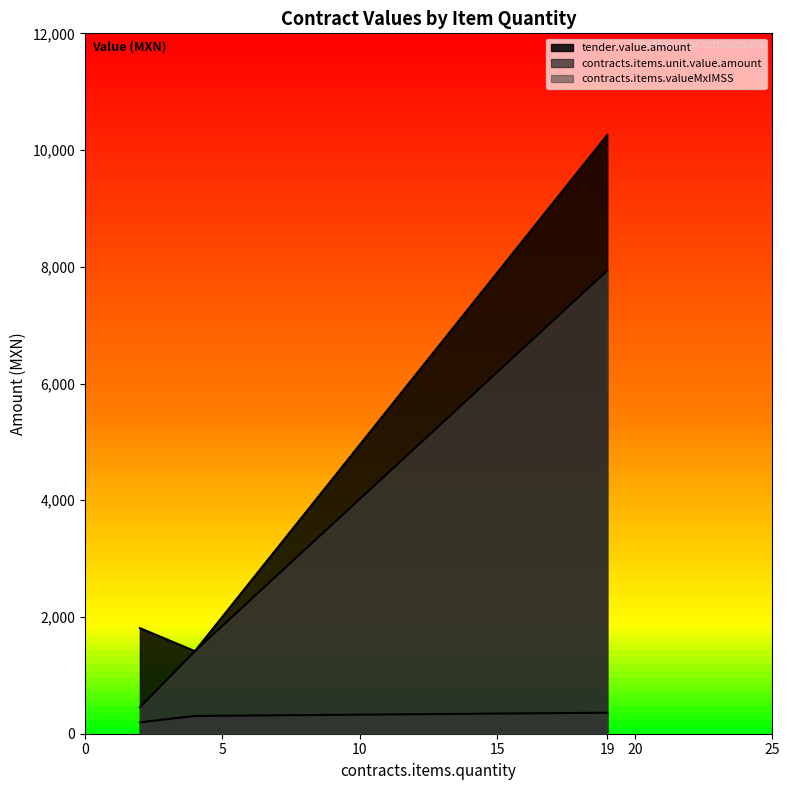

The value of tender.value.amount at 4 is 1414.1. True or false?

True